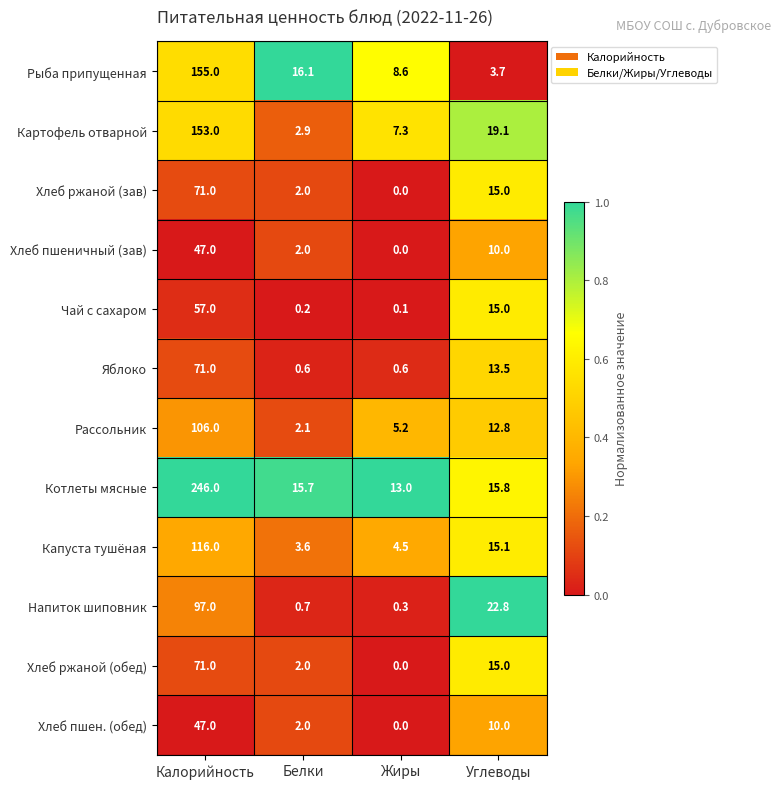

What is the spread (max minus min) of values at Калорийность?

199.0